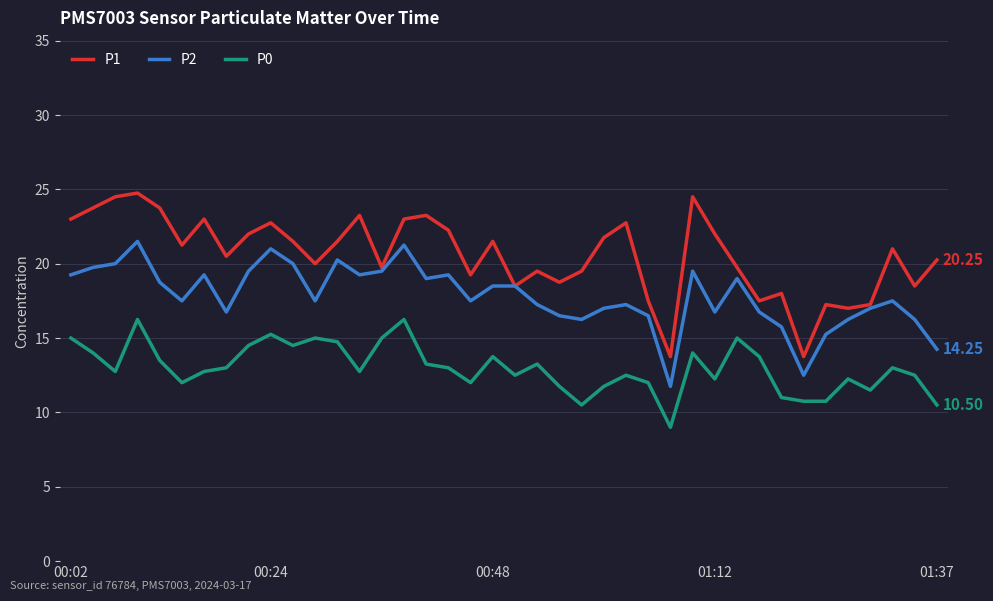

Which series has the widest spread of values?

P1